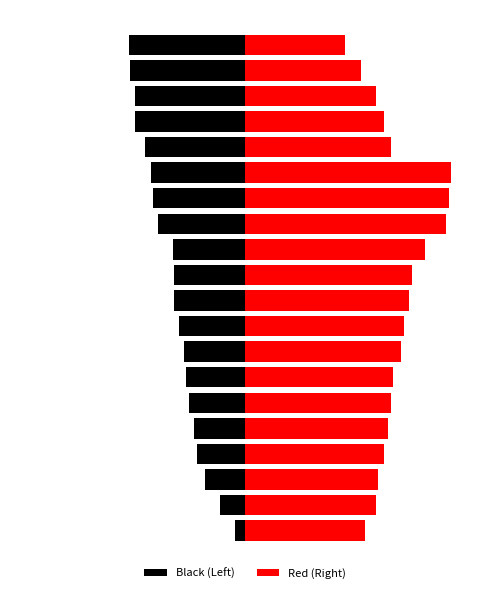

At which label does Black (Left) reach its minimum?

19